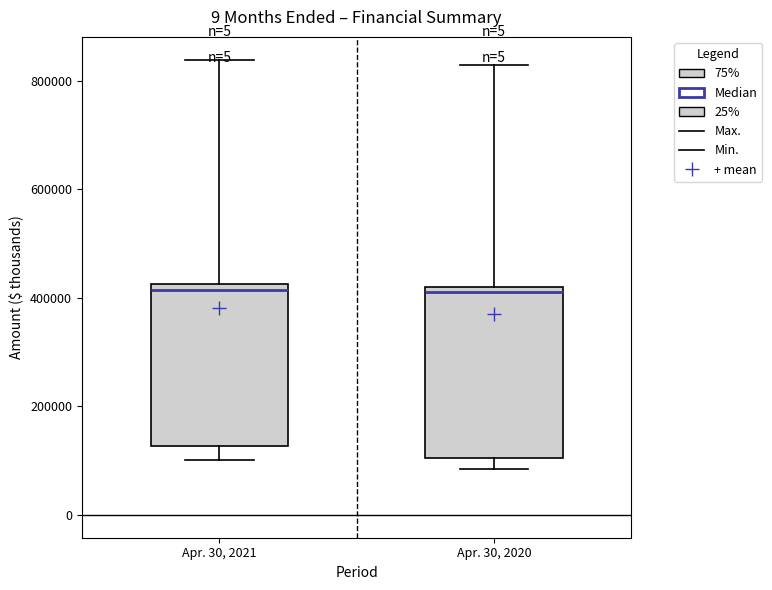

Reading left to right, read every box against the y-axis: the position of its median line, the range the box covers, and the ends of its whiskers. The values are not printed on the chart, so give them approximately, as read against the axis.

Apr. 30, 2021: median 420000 (just below the box's upper edge), box 120000 to 420000, whiskers 100000 to 840000
Apr. 30, 2020: median 420000 (just below the box's upper edge), box 100000 to 420000, whiskers 80000 to 820000